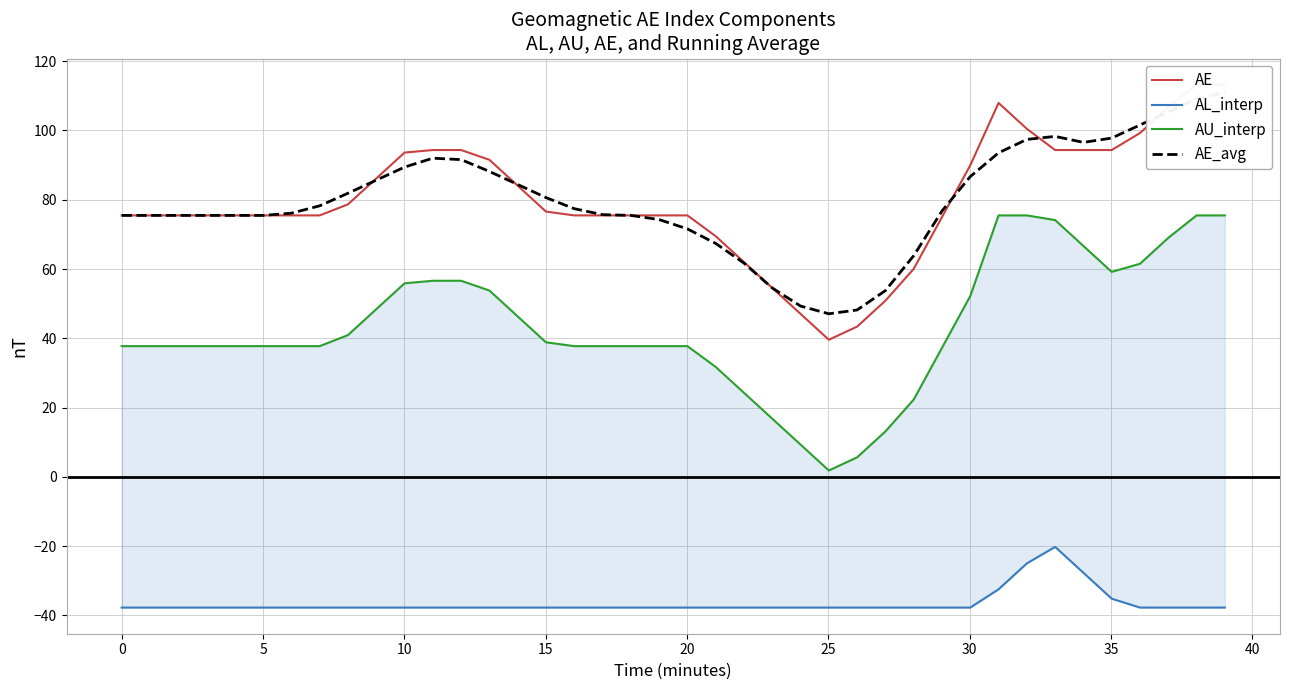

True or false: AL_interp has a value of -37.7 at 15.

True